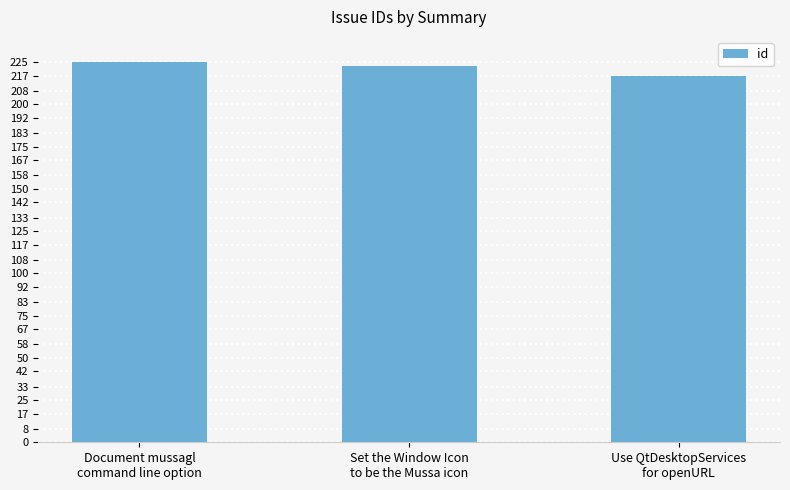

True or false: the data shows 329 at Use QtDesktopServices
for openURL.

False